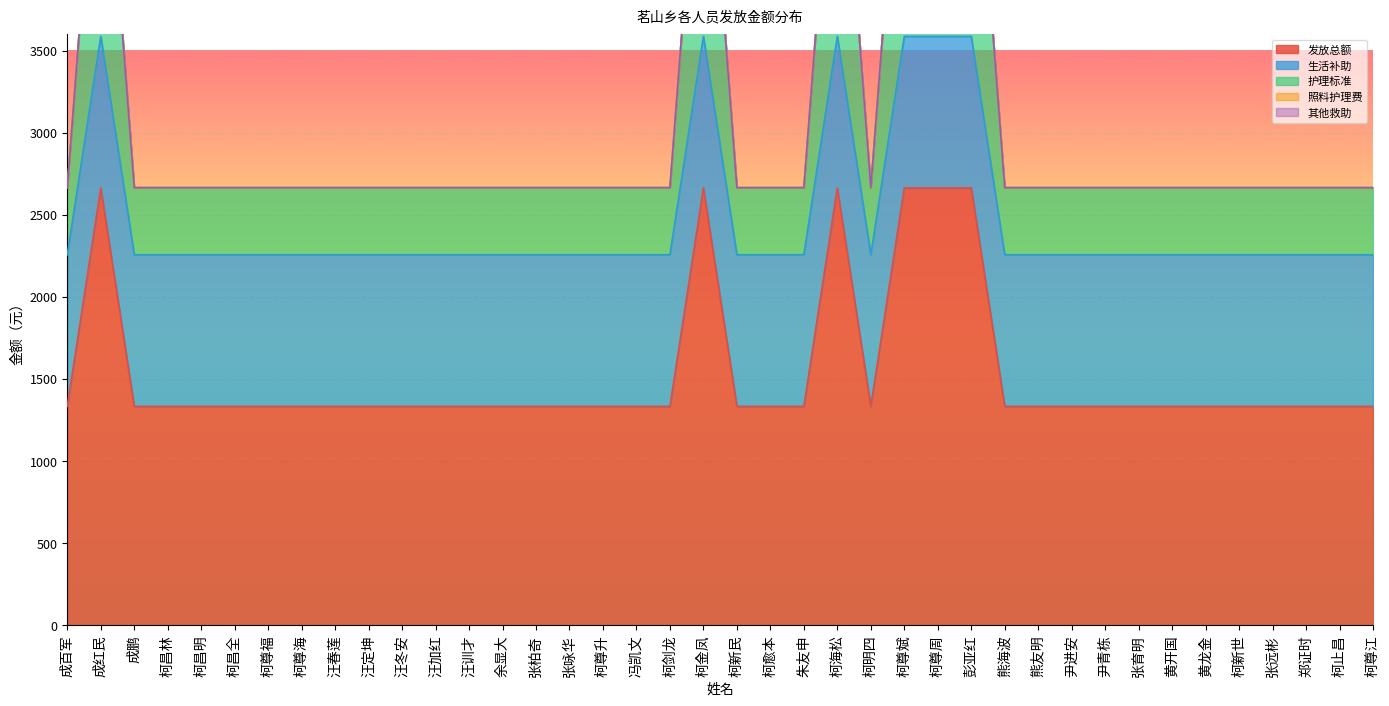

Between 成红民 and 汪冬安, which series saw the biggest shift?

发放总额